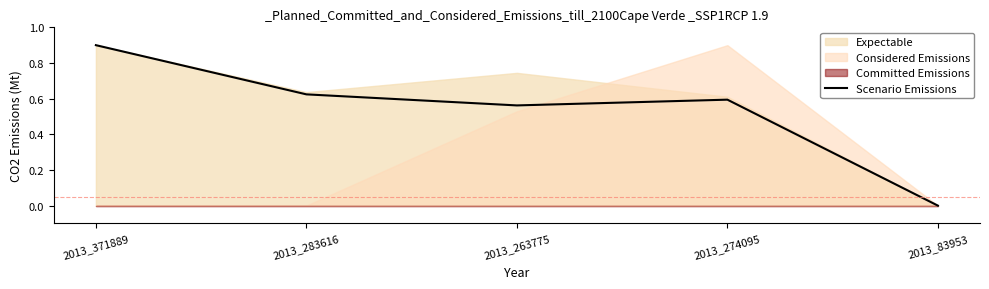

What is the greatest value displayed?

0.9